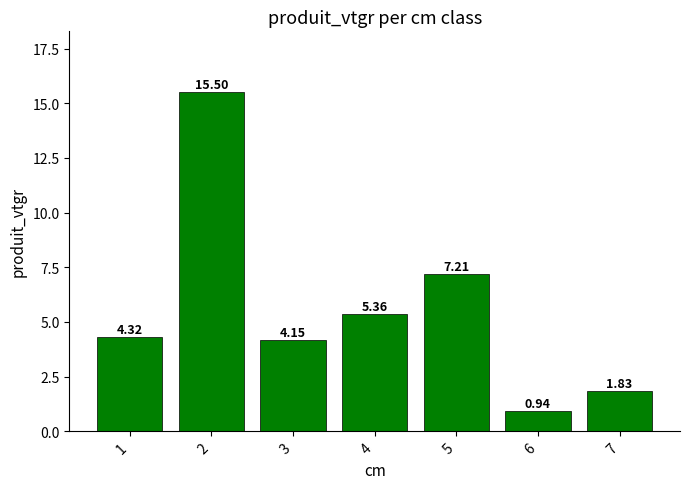

Which has a higher value, 1 or 4?

4